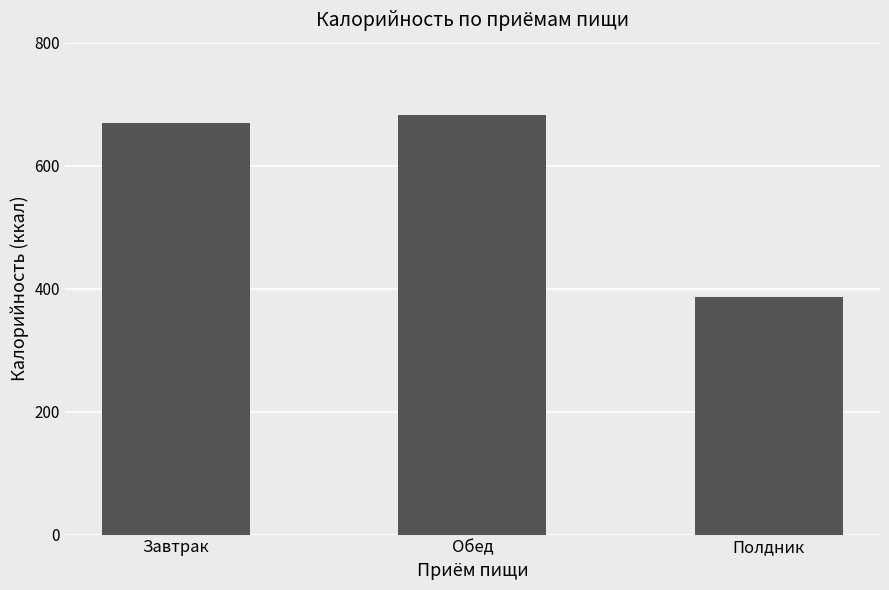

What is the average value?

579.2